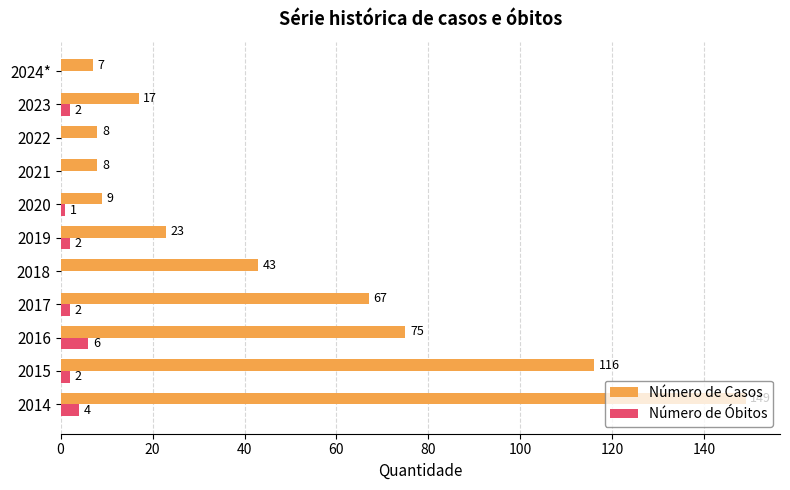

What is the highest value of the Número de Óbitos series?

6